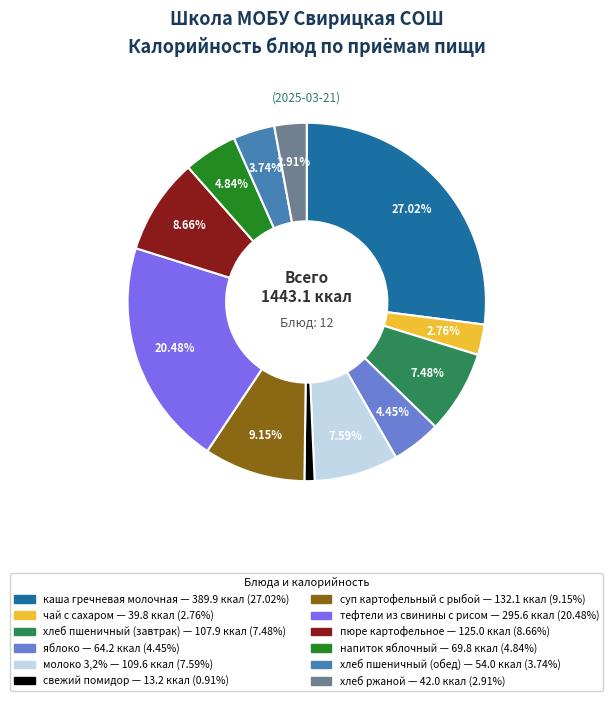

How many segments does this pie chart have?

12